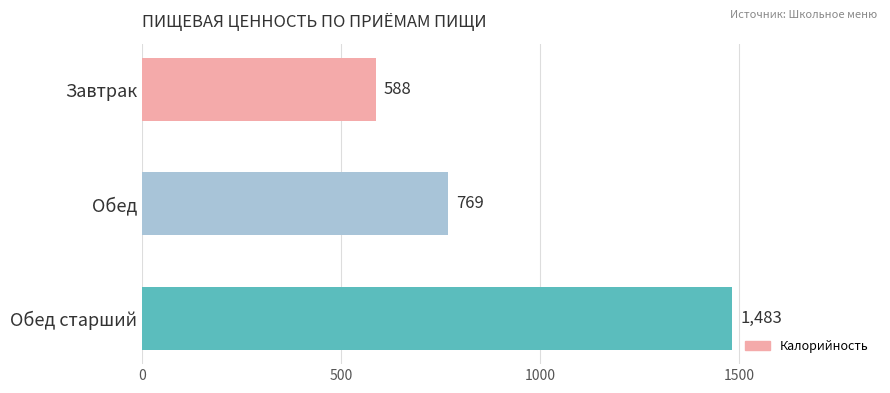

Reading top to bottom, what are all the values shown in this chart?

Завтрак=588	Обед=769	Обед старший=1483